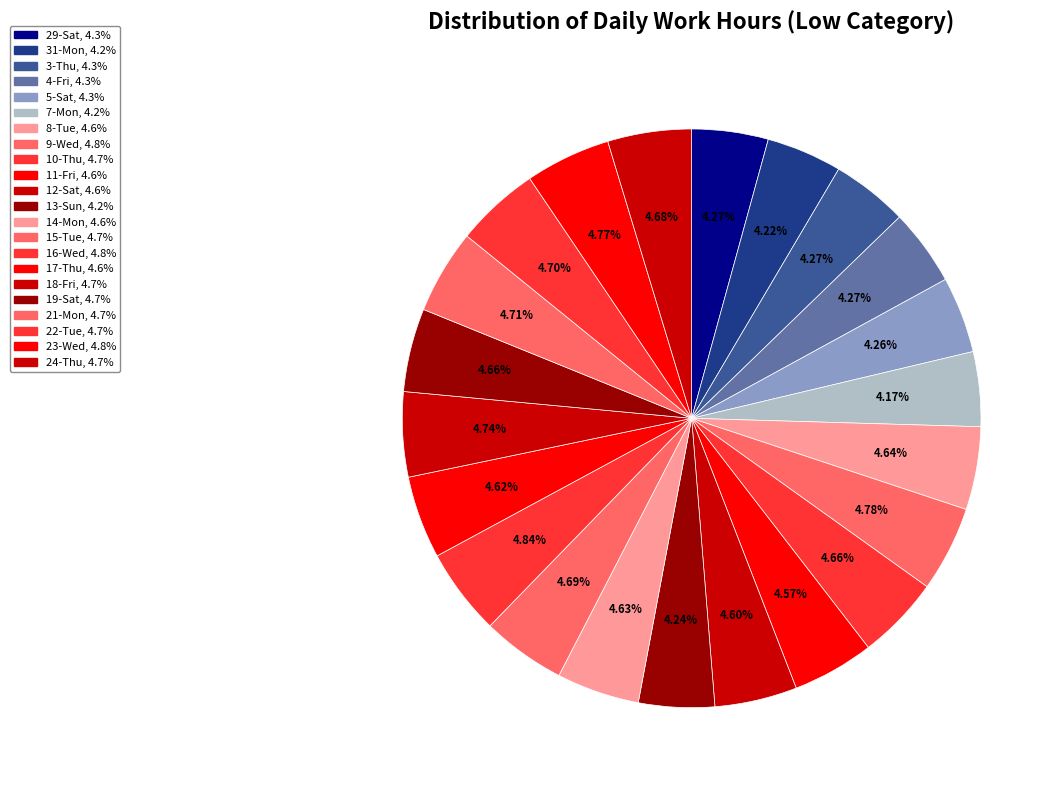

What percentage is the 5-Sat slice, to the nearest percent?

4%